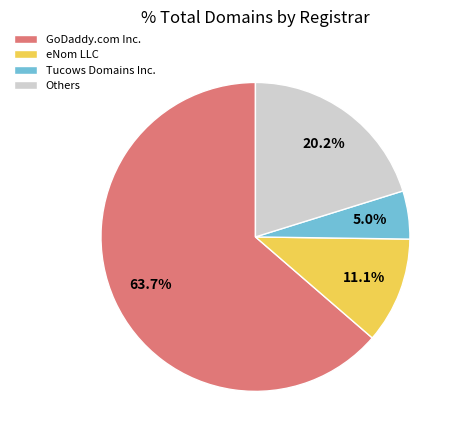

Does GoDaddy.com Inc. represent more than half of the total?

Yes